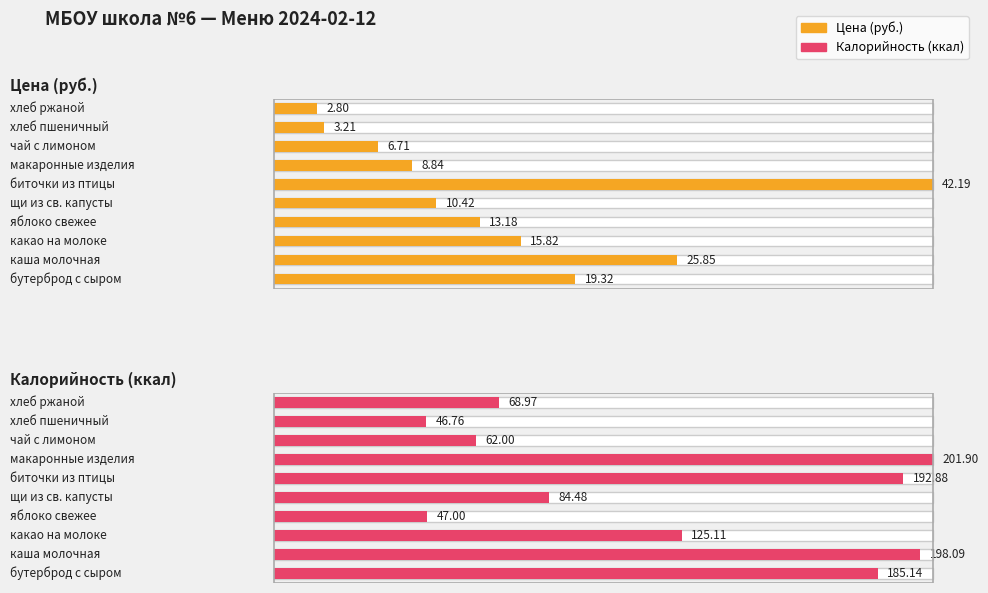

Between каша молочная and хлеб ржаной, which series saw the biggest shift?

Калорийность